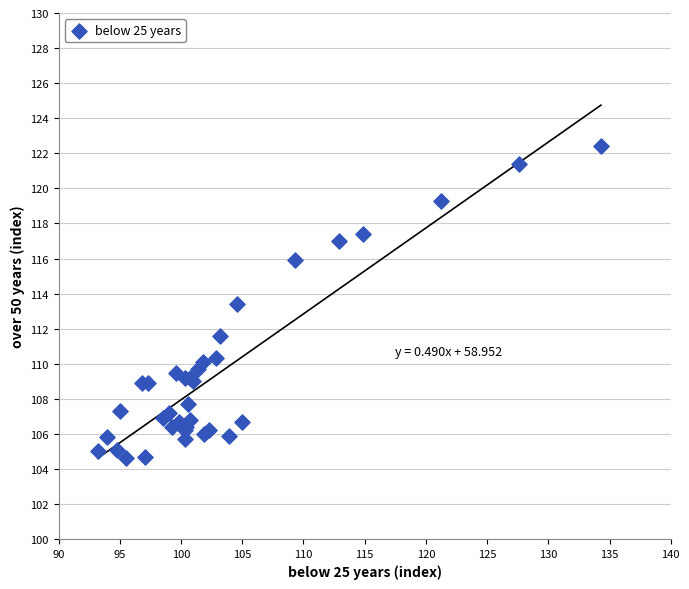

What Y value in the scatter plot is closest to 113?

113.4